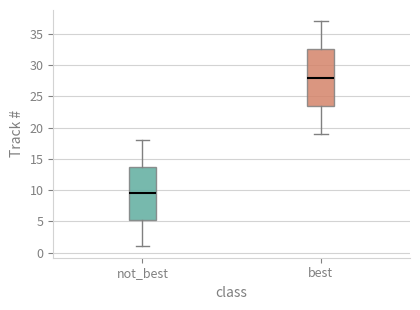

Where does the median line of the box for not_best sit on the y-axis? The values are not printed on the chart, so give them approximately, as read against the axis.

9.5